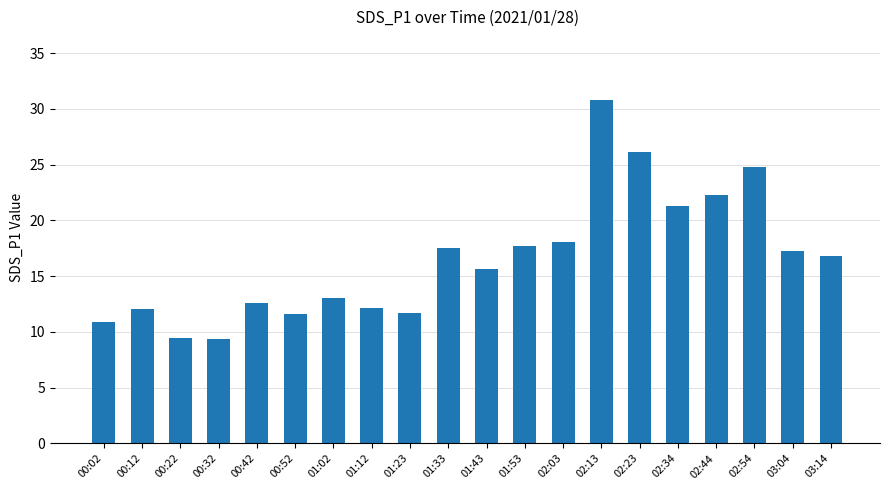

What is the difference between the maximum and second lowest values?

21.3